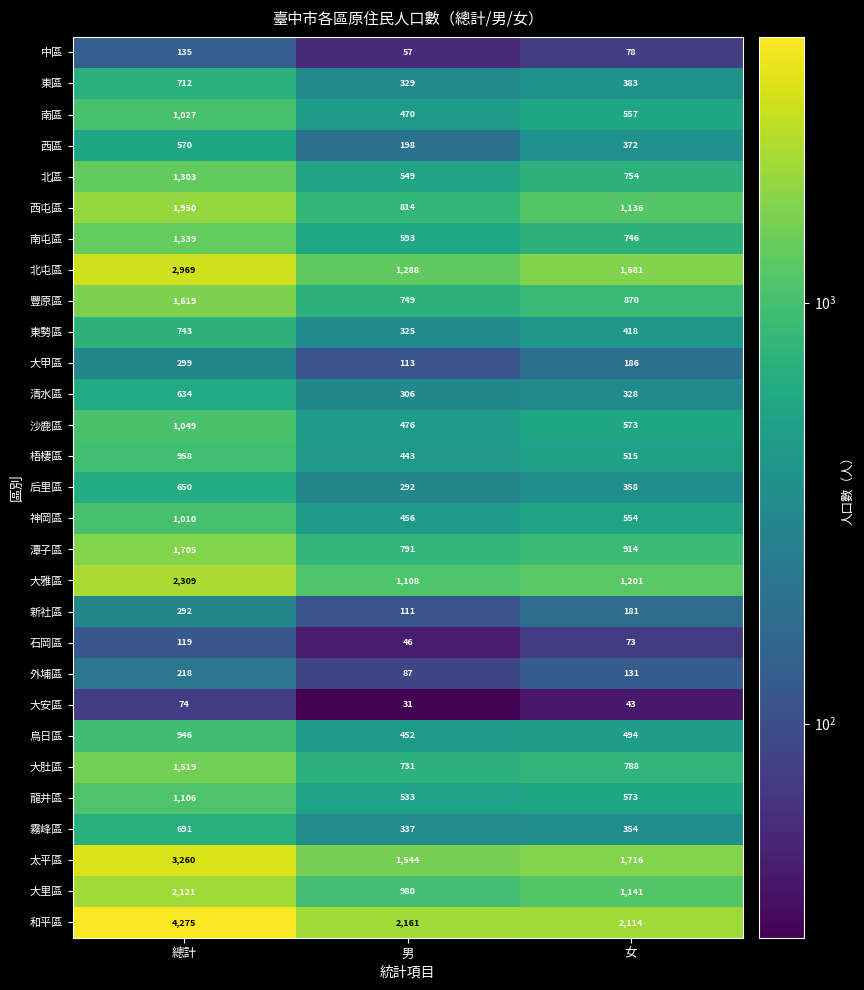

At how many categories does at least one series exceed 2816?

1